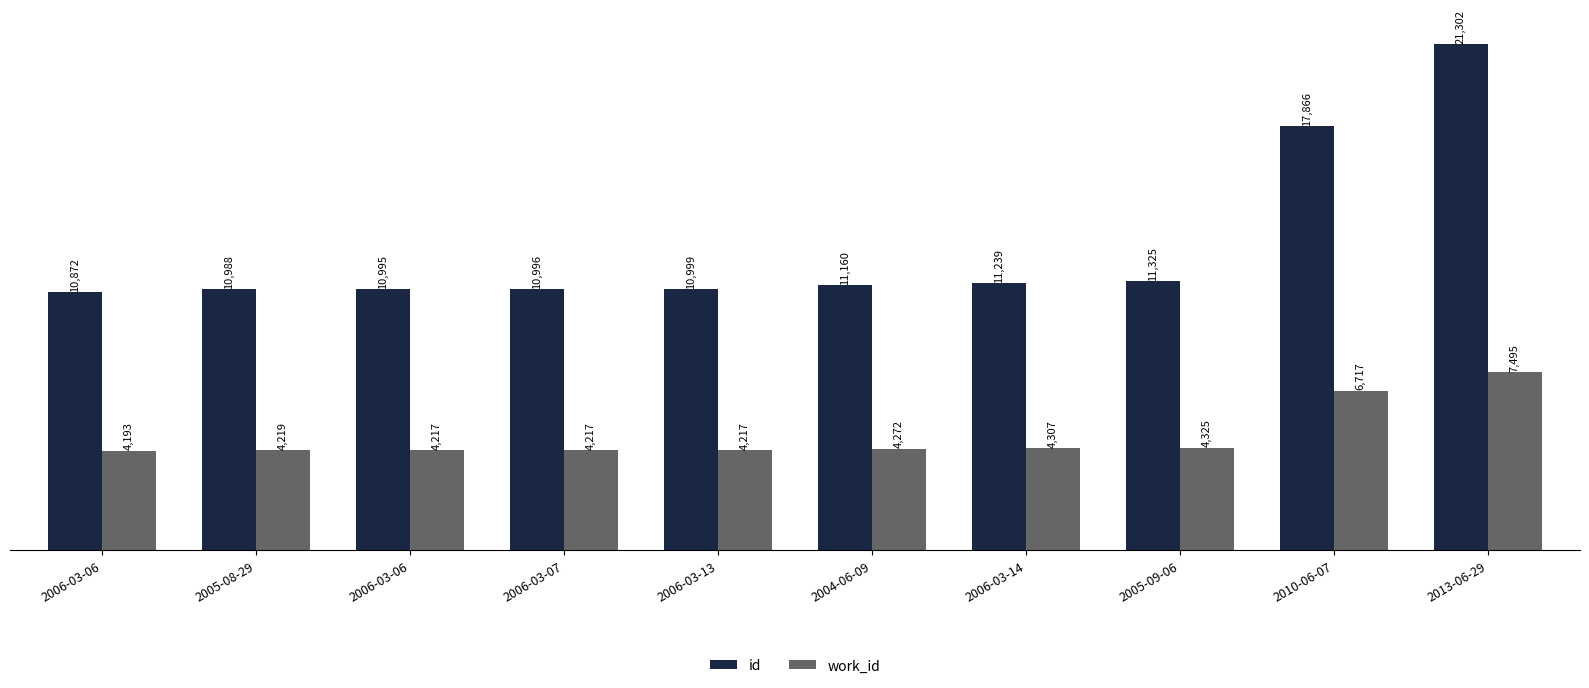

At which label does id reach its minimum?

2006-03-06